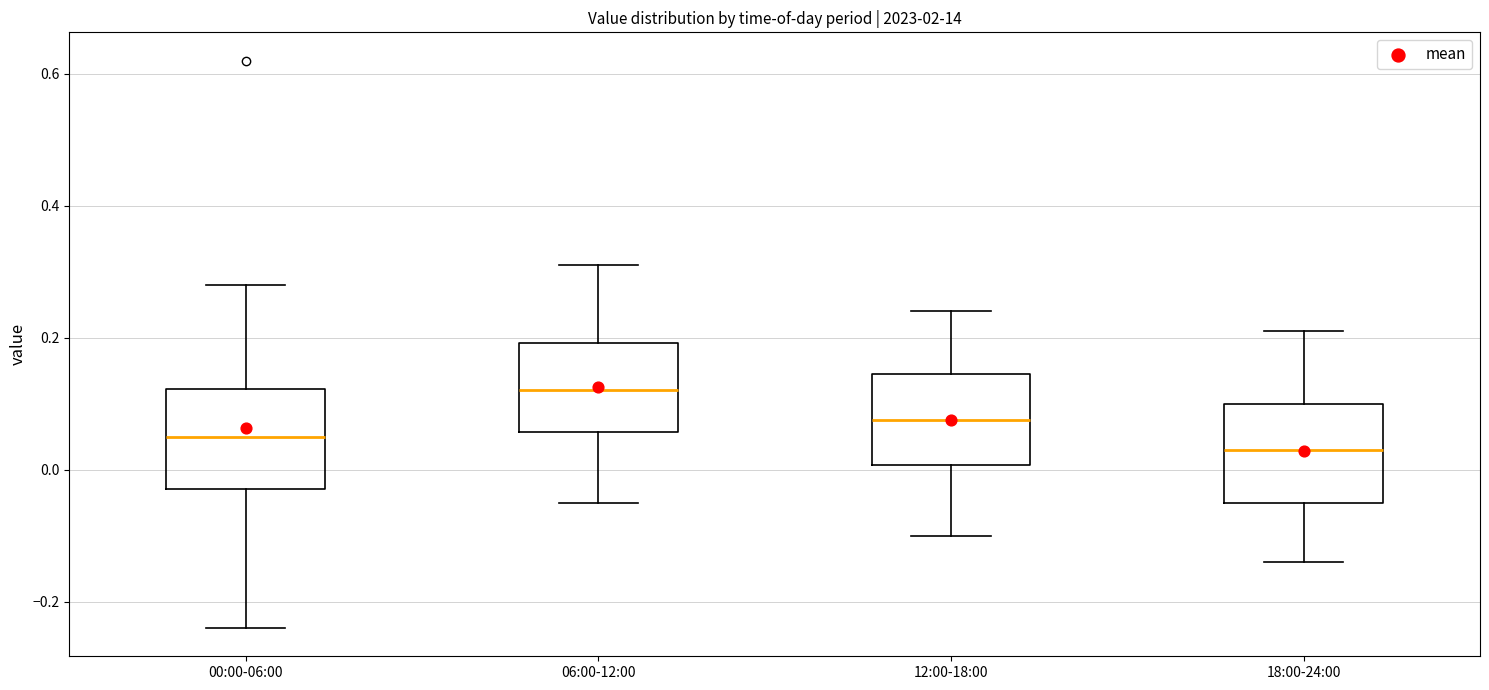

Which box has the lowest median line?

18:00-24:00